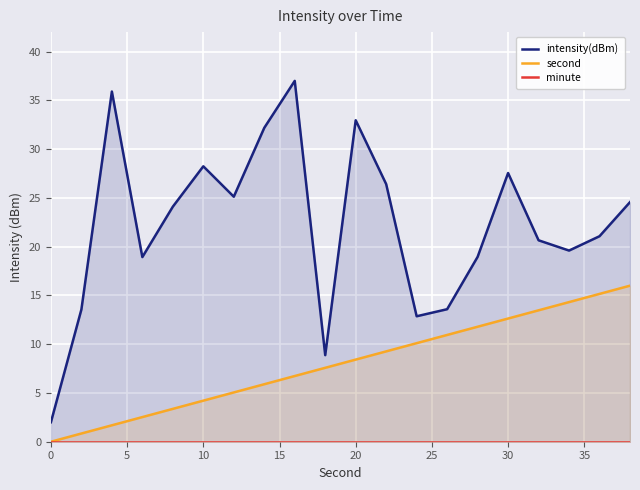

Where does the second series first go above 8?

20